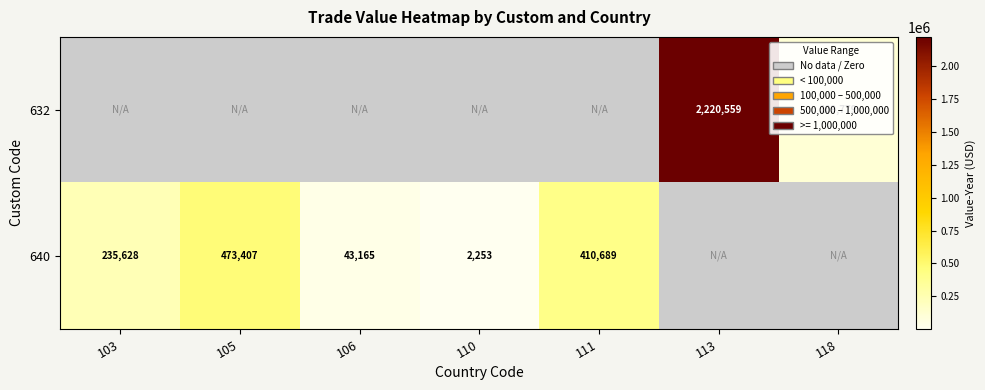

What is the sum of the 640 values at 103 and 105?

709035